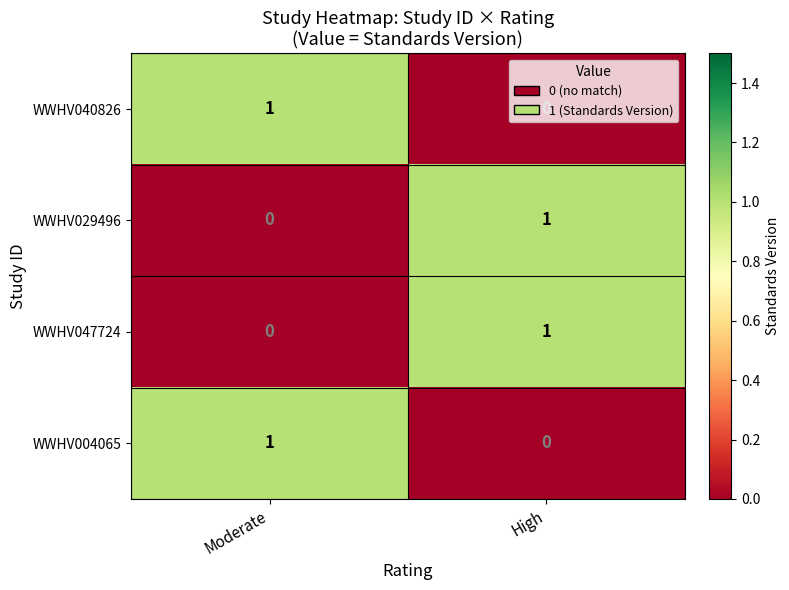

At which label does WWHV029496 reach its peak?

High